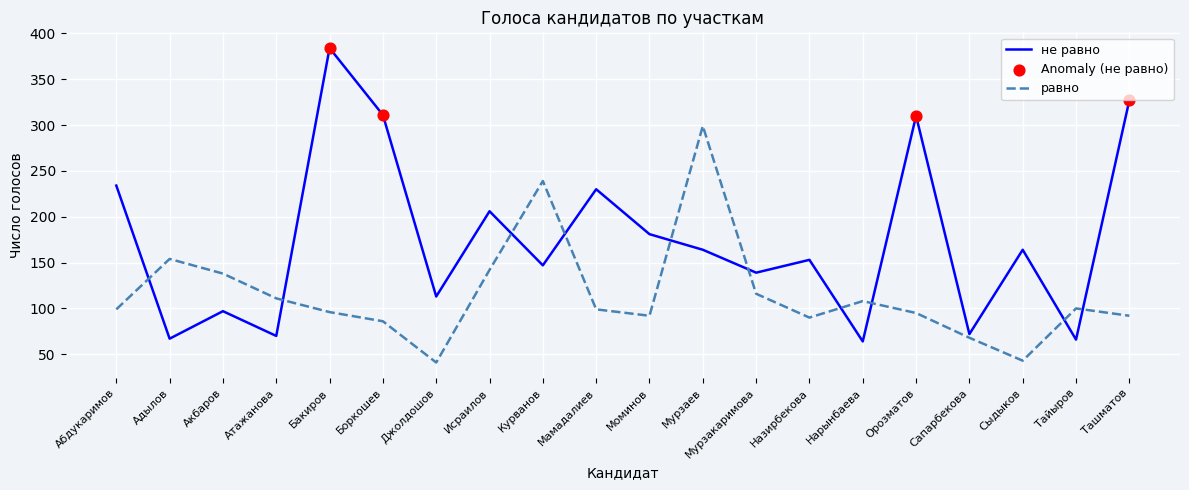

Which series has the widest spread of values?

не равно